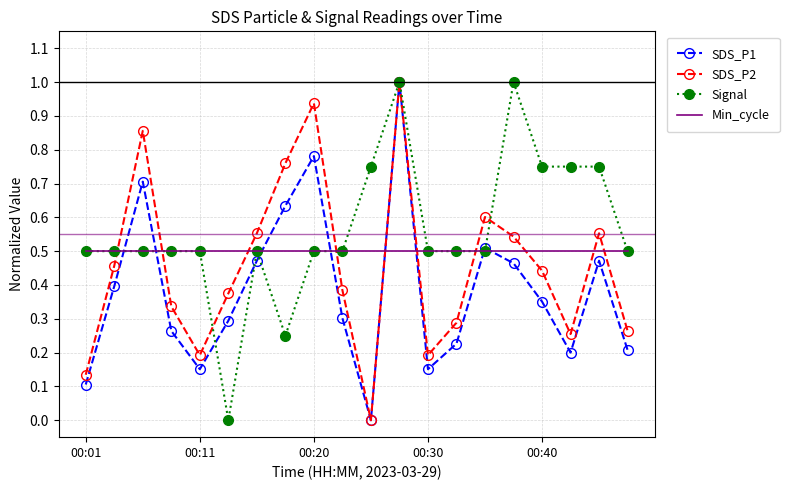

How many values in the Signal series exceed 0?

19